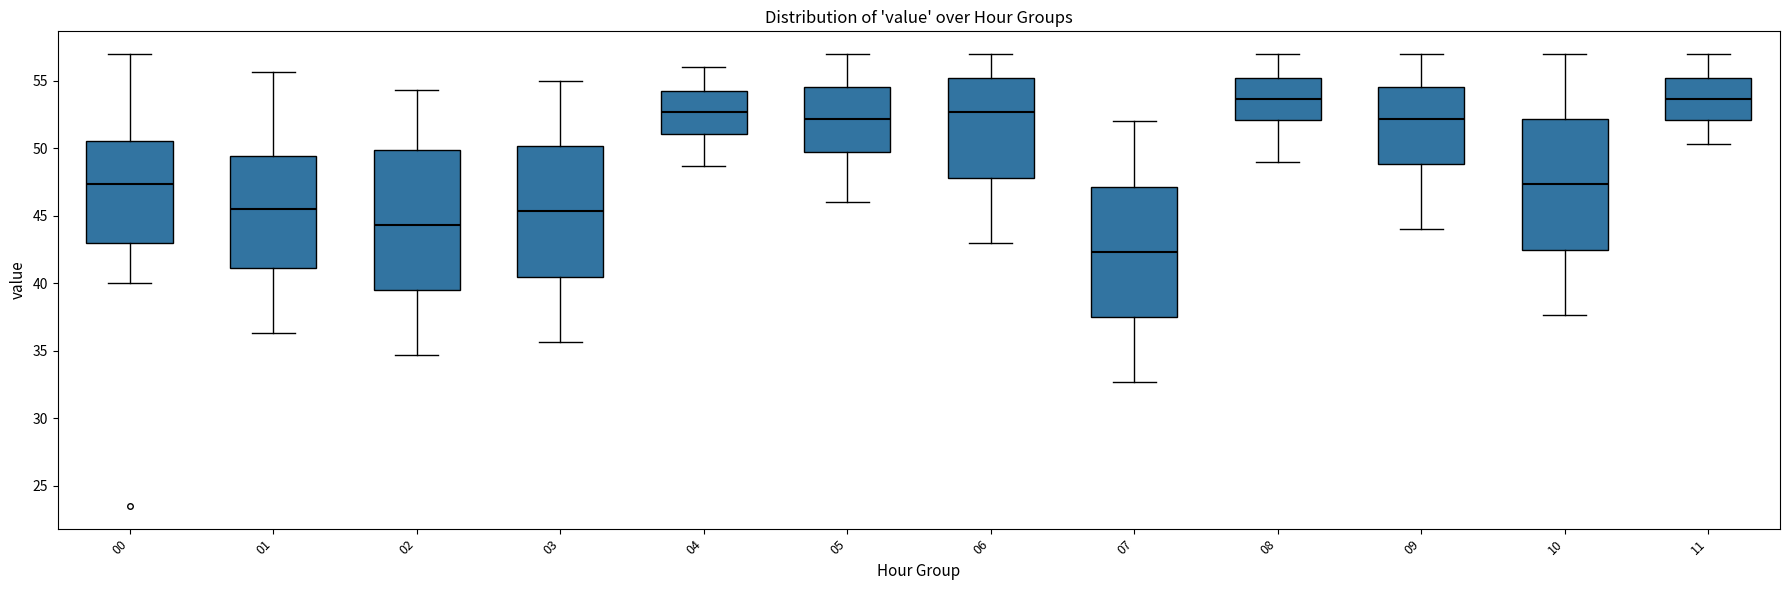

Which box's median line is the lowest?

07